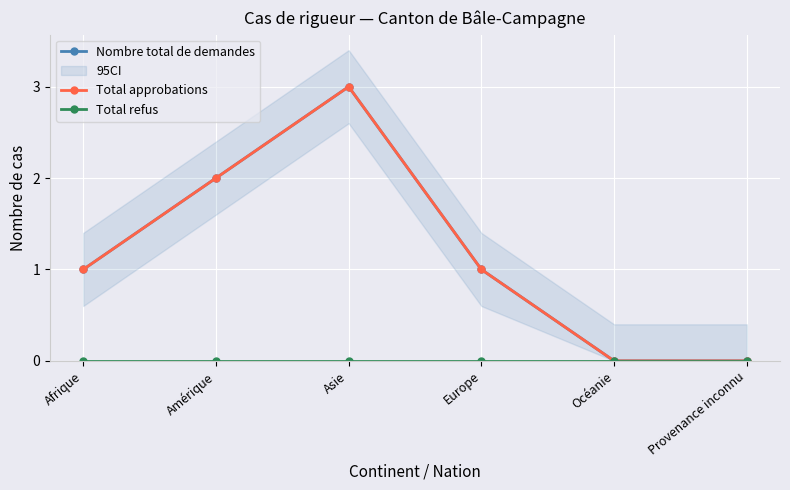

What is the difference between the maximum and minimum values in the Nombre total de demandes series?

3